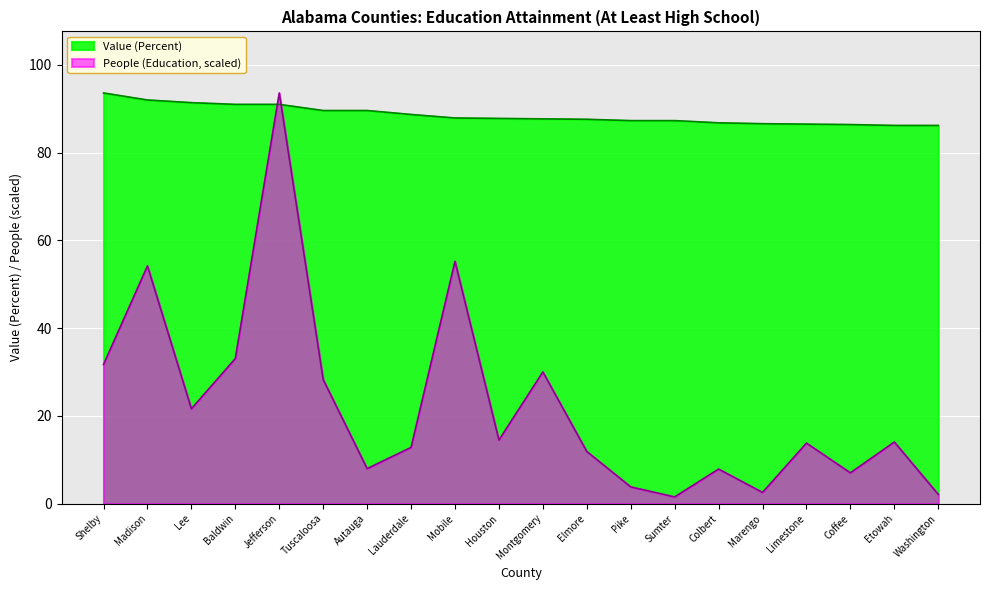

Which label corresponds to the smallest value in the chart?

Sumter